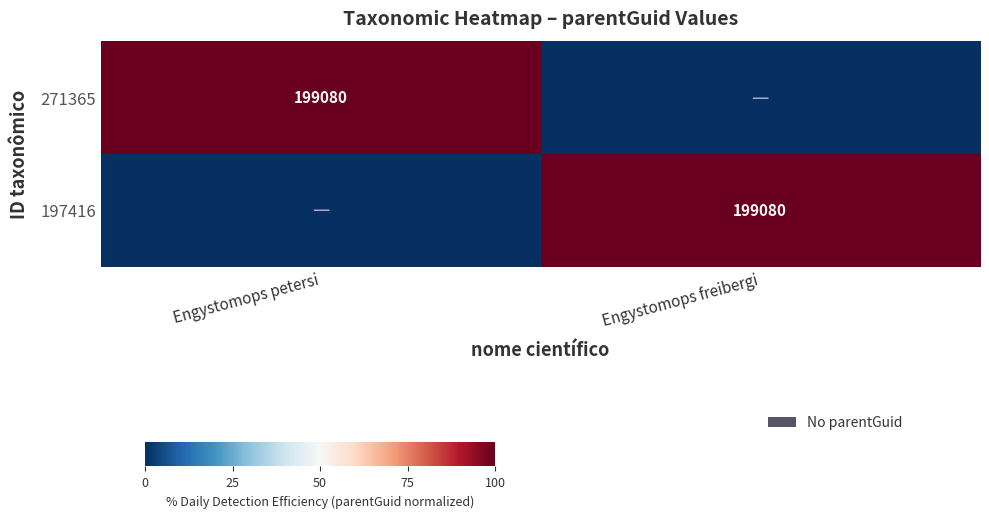

Where does the 197416 series first go above 99?

Engystomops freibergi